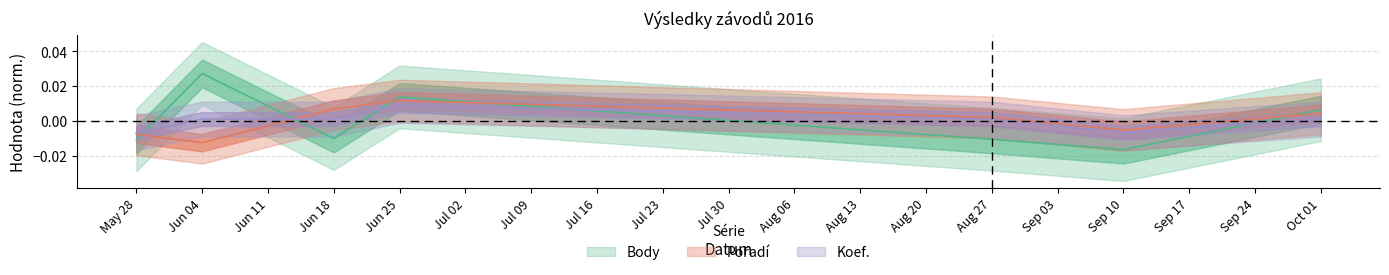

How many intersections are there between Body and Pořadí?

5